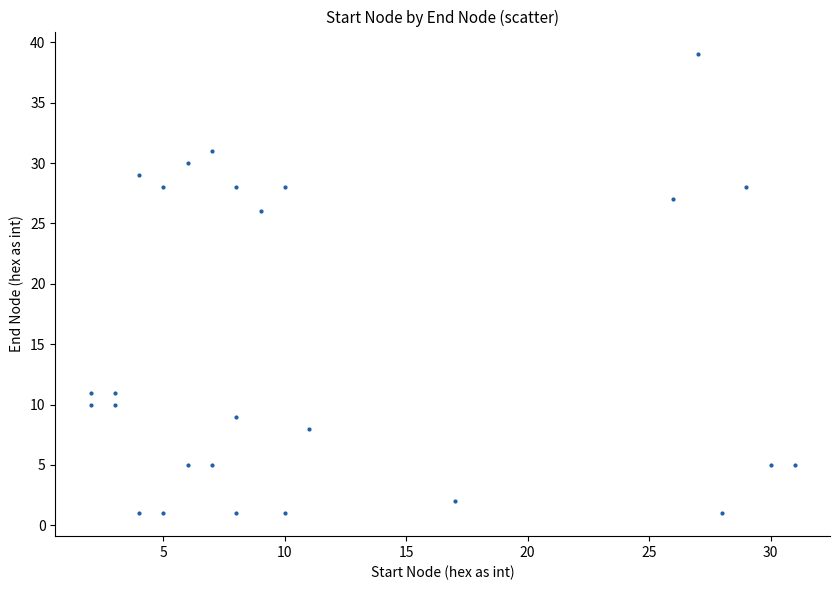

What is the range of X values (max minus min)?

29